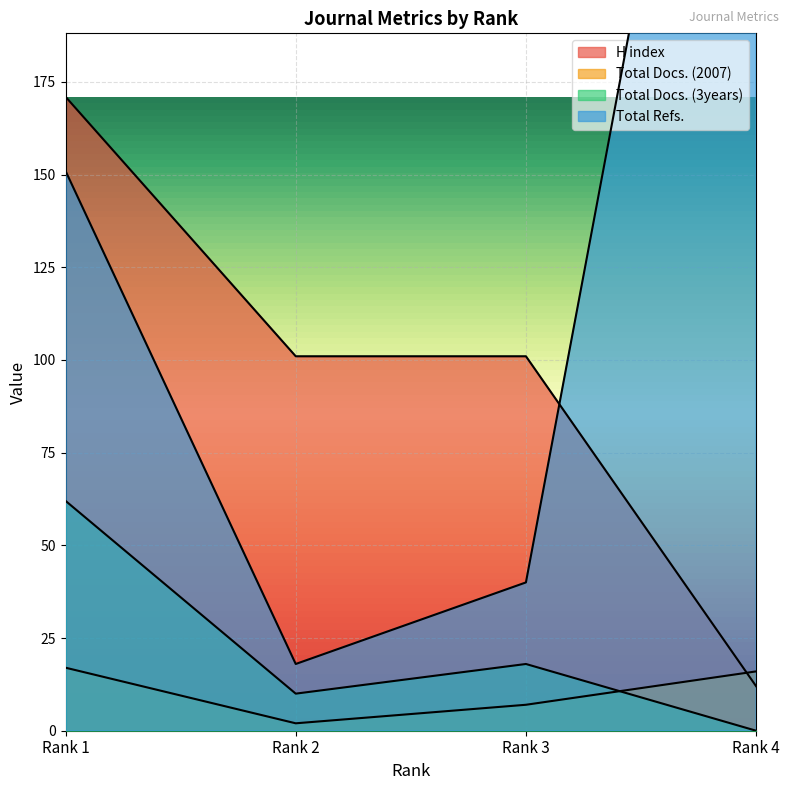

How many lines are shown in the chart?

4